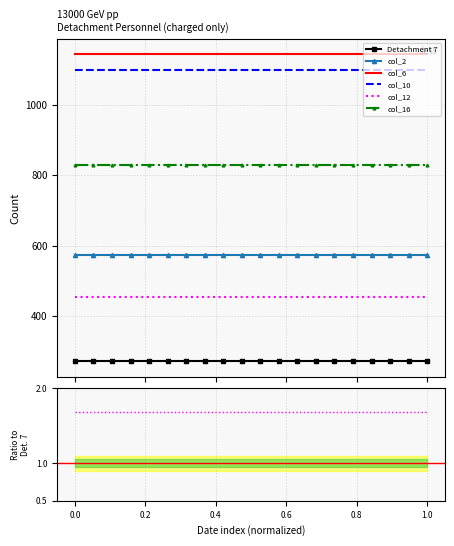

Which series has the largest range (max minus min)?

Detachment 7